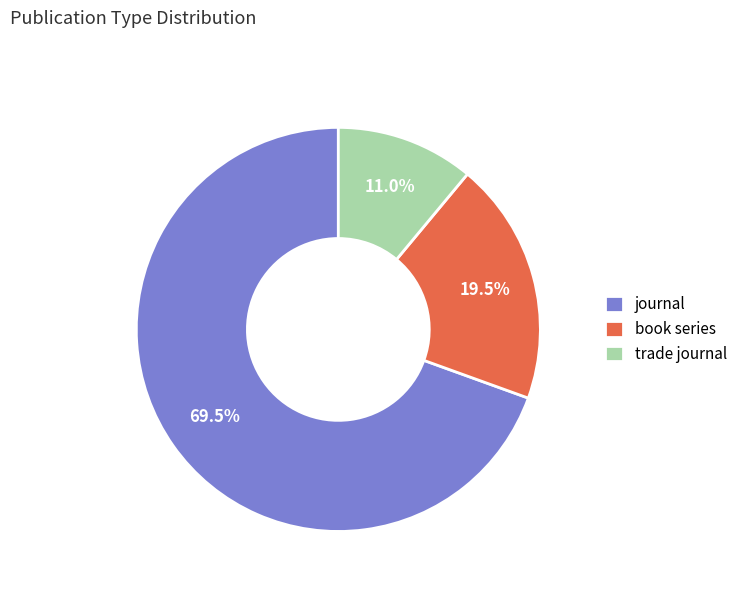

To the nearest percent, what is the average slice percentage?

33%